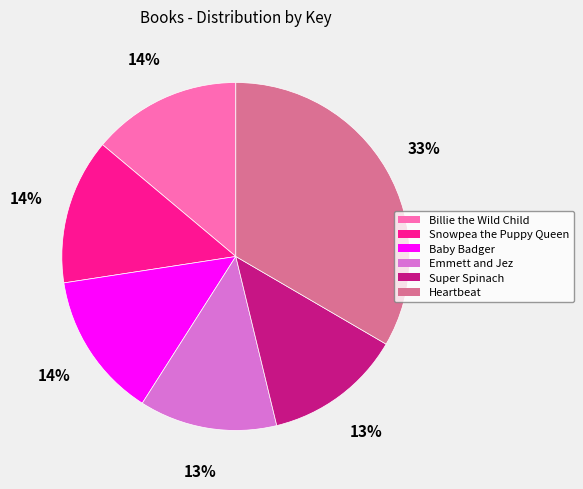

What is the ratio of the value at Super Spinach to the value at Billie the Wild Child?

0.9